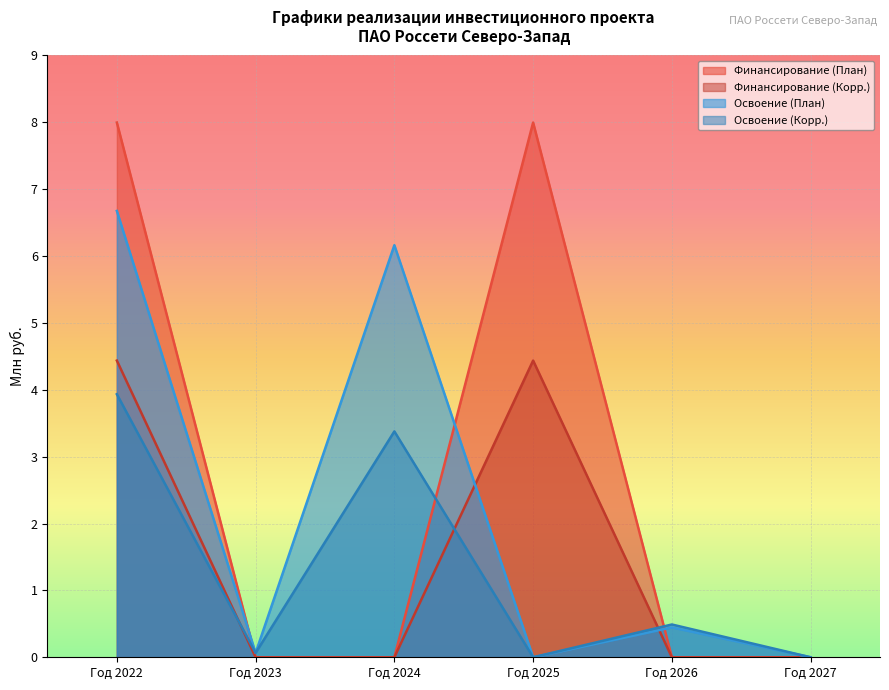

Read the Освоение (Корр.) value at Год 2022.

3.9